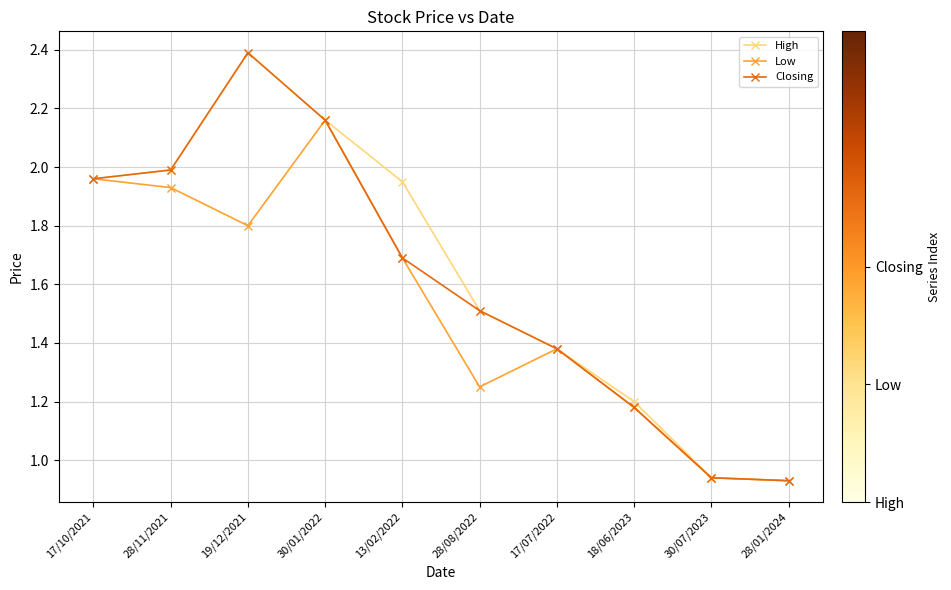

Count the number of categories in the chart.

10